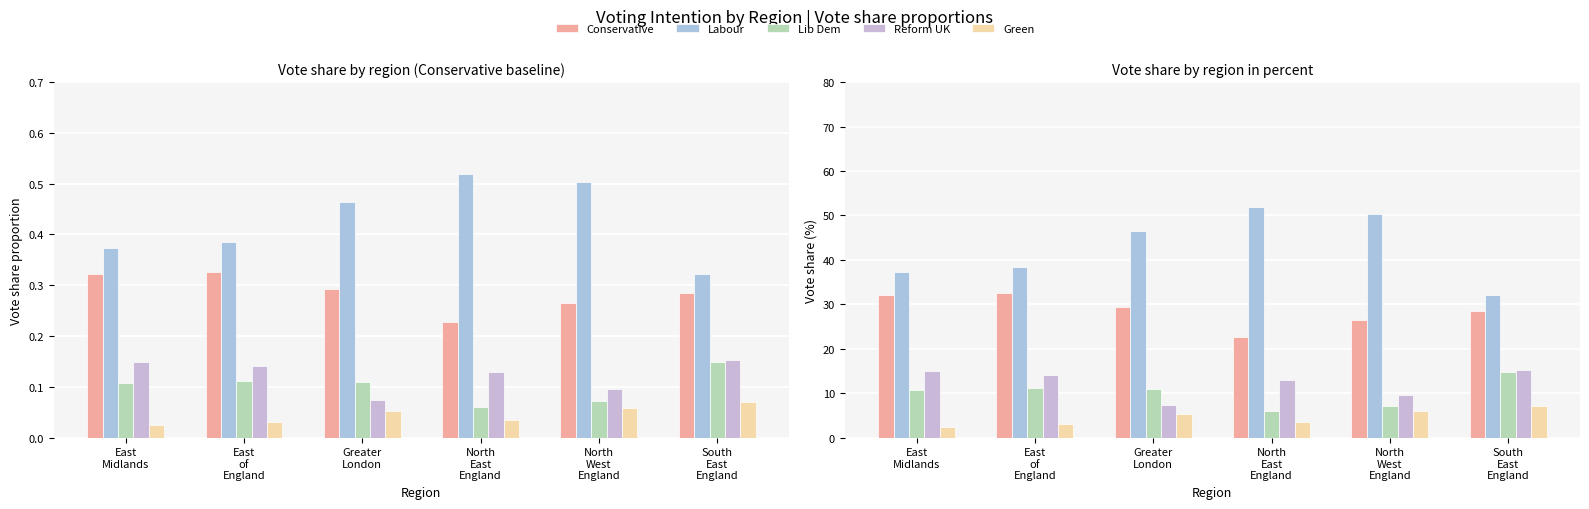

What is the sum of all Conservative values?

171.6